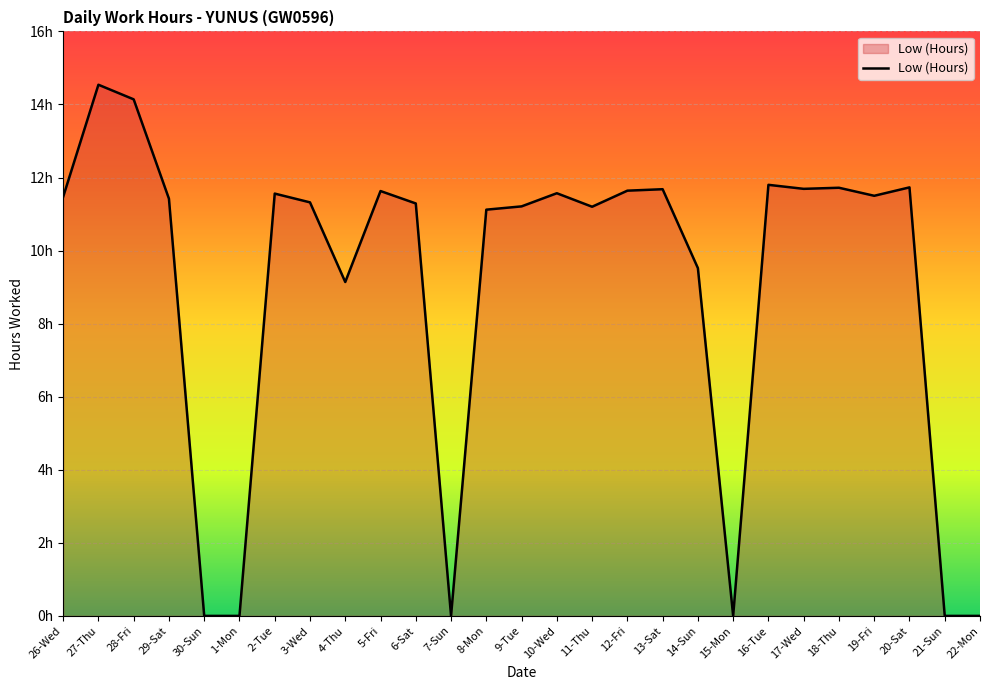

Is this an area chart (filled region under the line)?

Yes